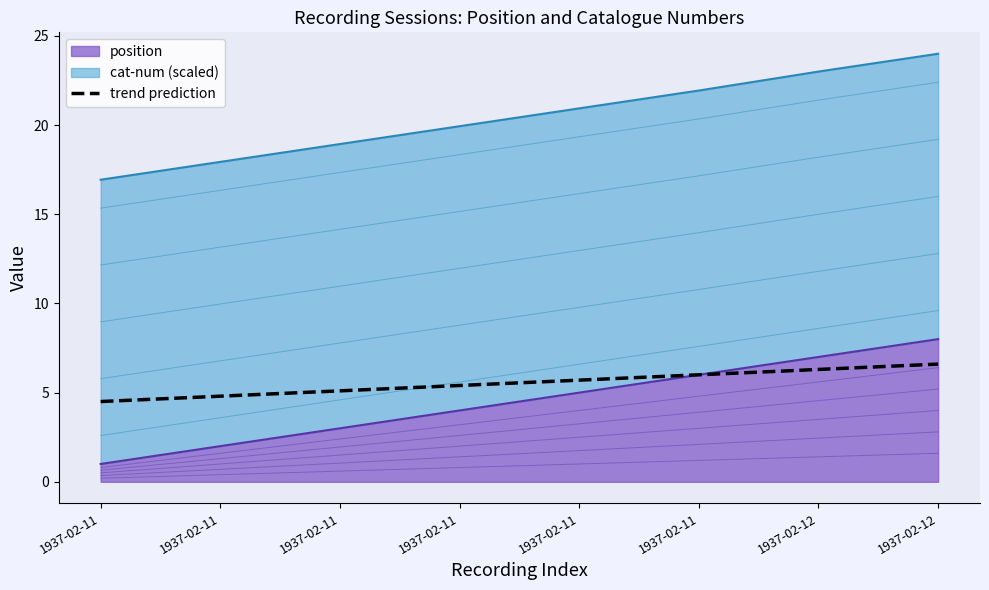

How many data points are less than 5?

2